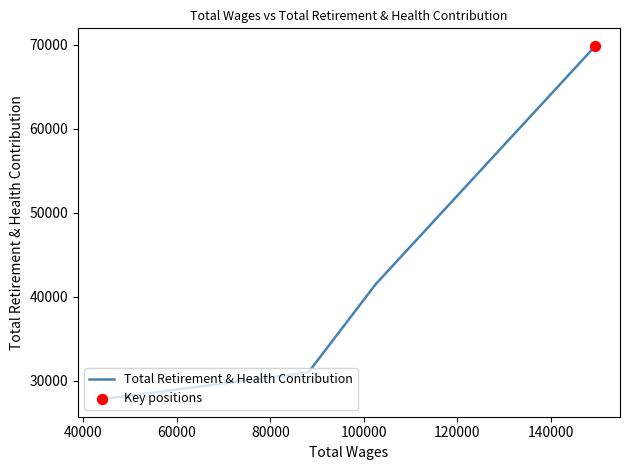

What is the change in value from 88137.0 to 44155.0?

-3171